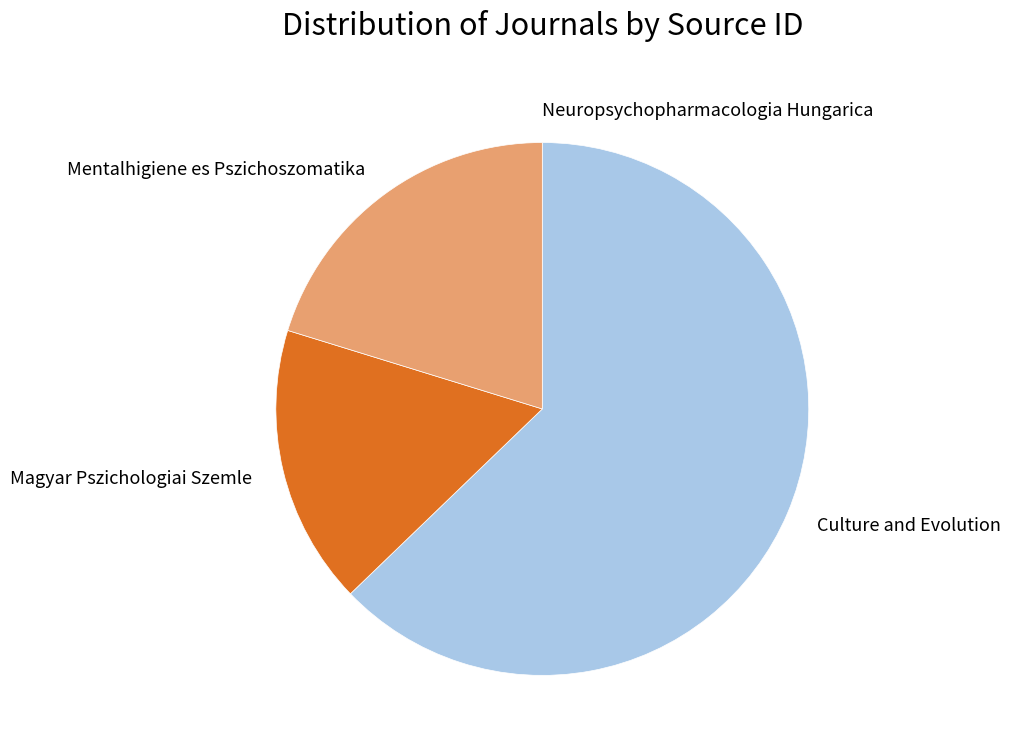

Combined, do Culture and Evolution and Mentalhigiene es Pszichoszomatika account for over 50%?

Yes